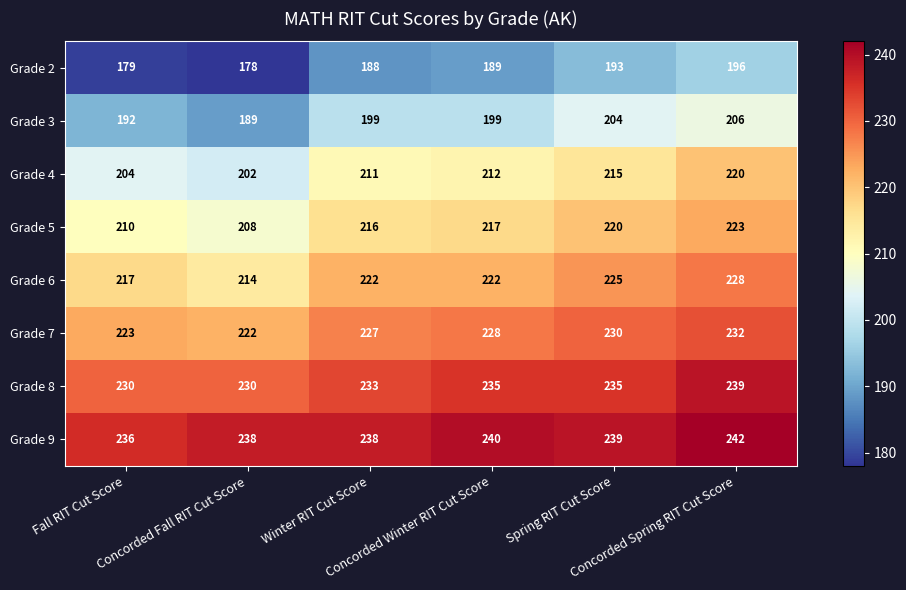

Count the Grade 9 values in the range 238 to 240.

4